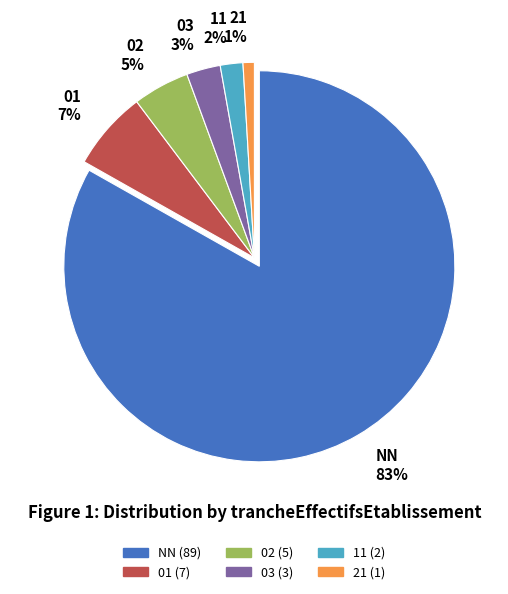

Which slice is the smallest?

21